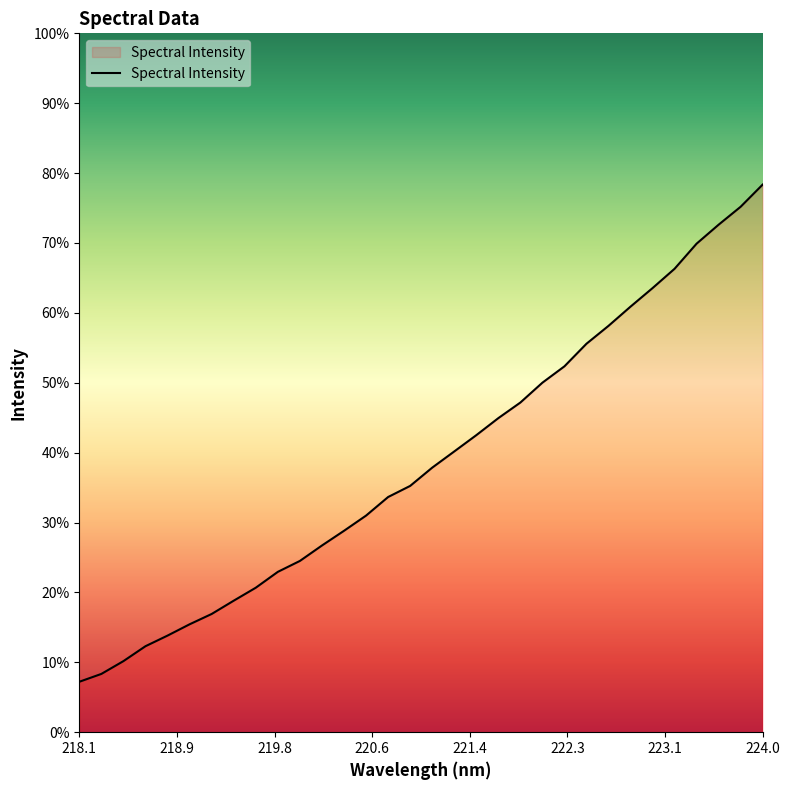

True or false: the data has more than 1 interior local peaks.

False